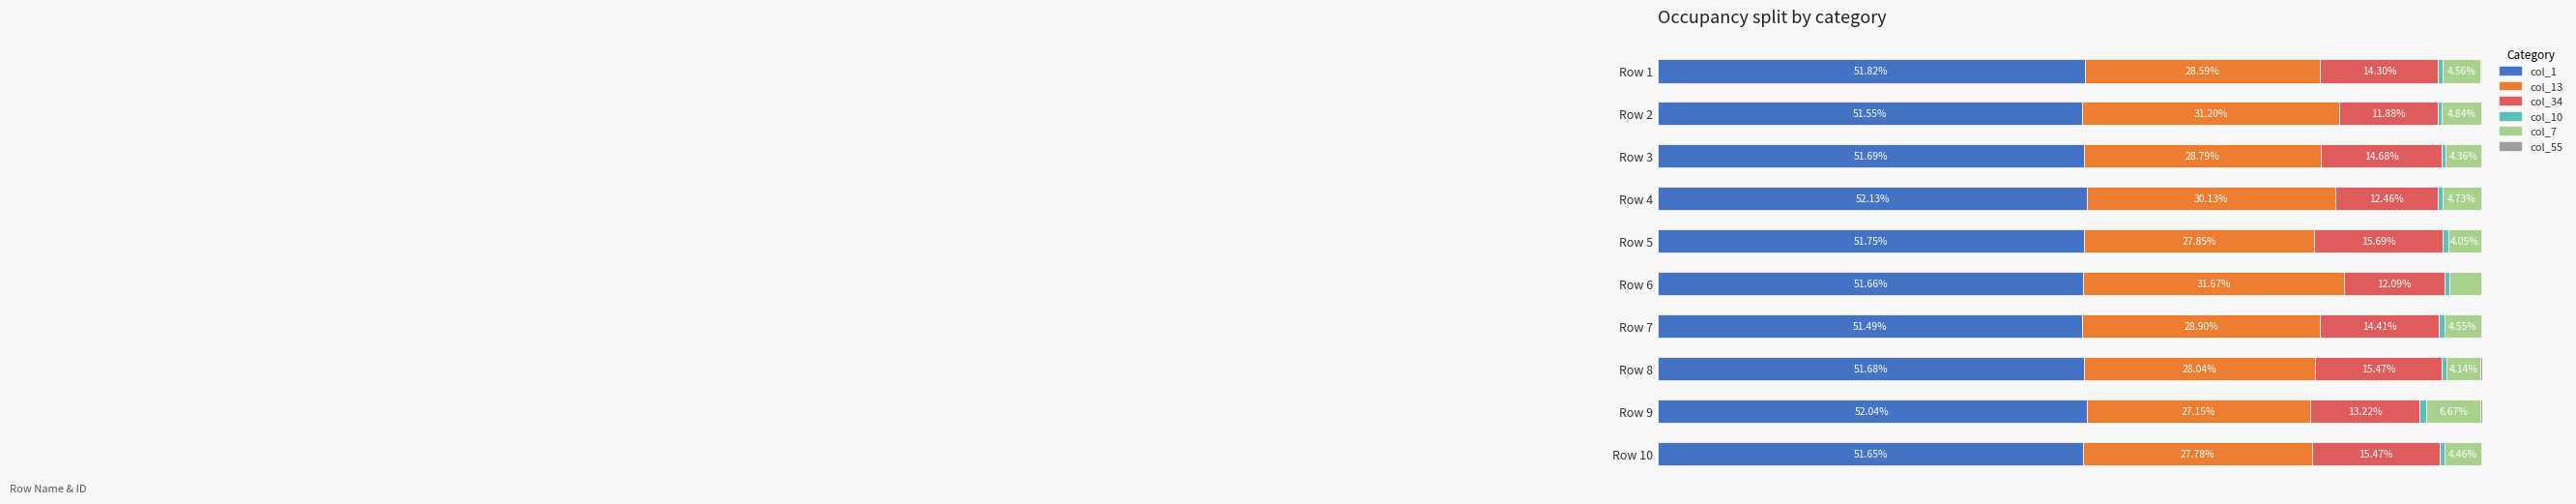

How many data points does each series have?

10